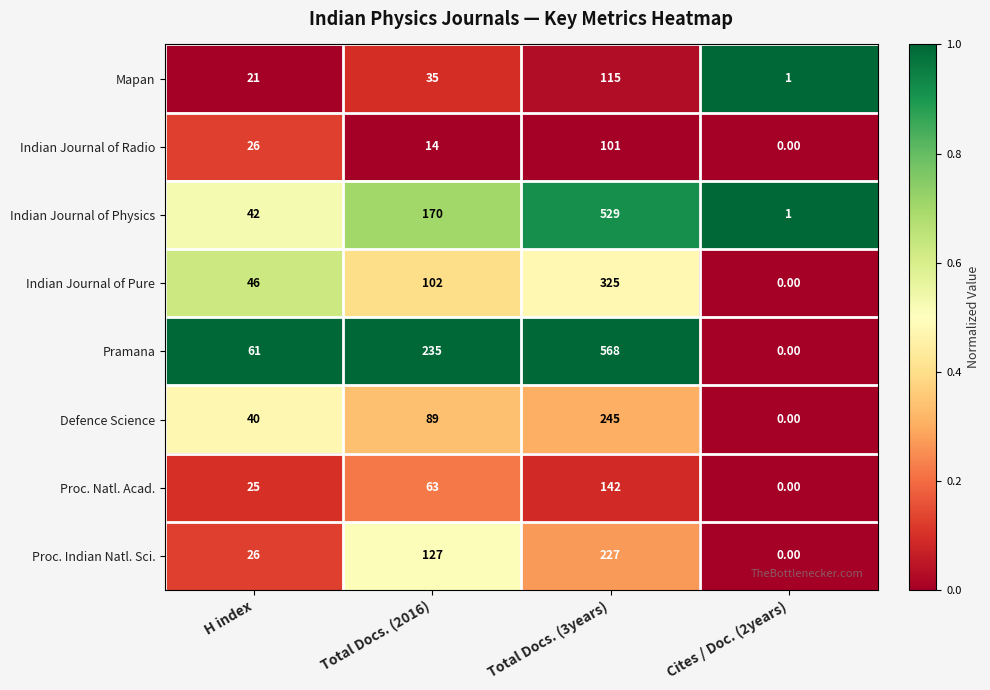

Which series has the largest total across all categories?

Pramana